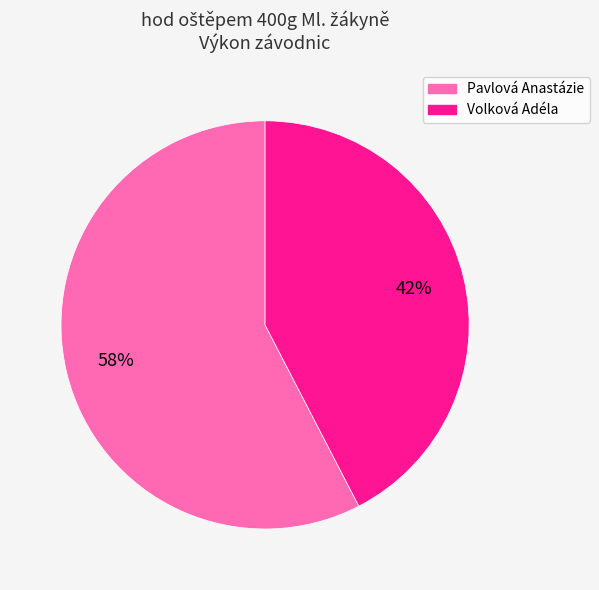

Rank the categories by value from highest to lowest.

Pavlová Anastázie, Volková Adéla